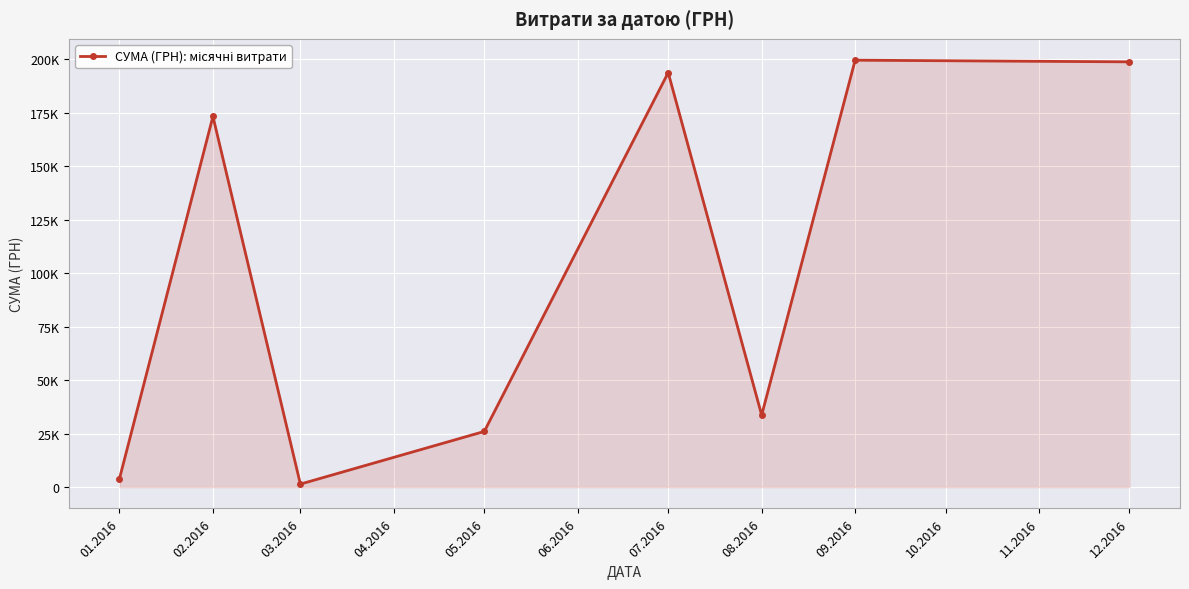

How many values are below 173273?

4